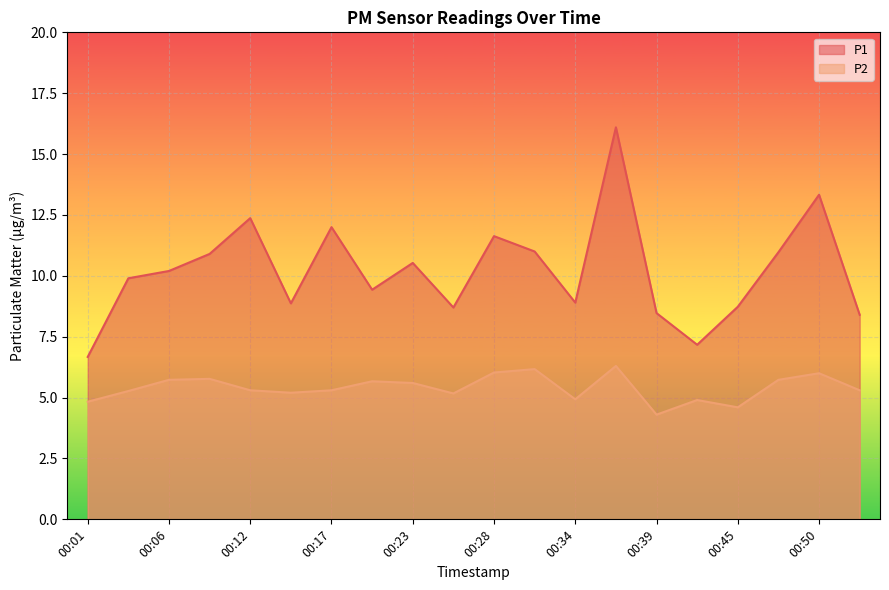

How many lines are shown in the chart?

2